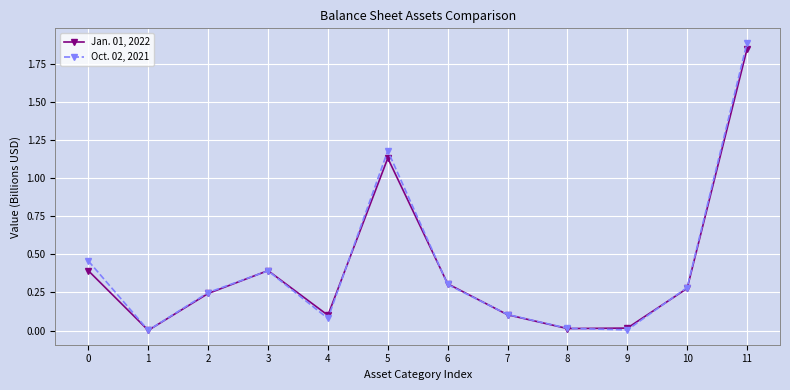

At 0, list the series in order from smallest to largest.

Jan. 01, 2022, Oct. 02, 2021